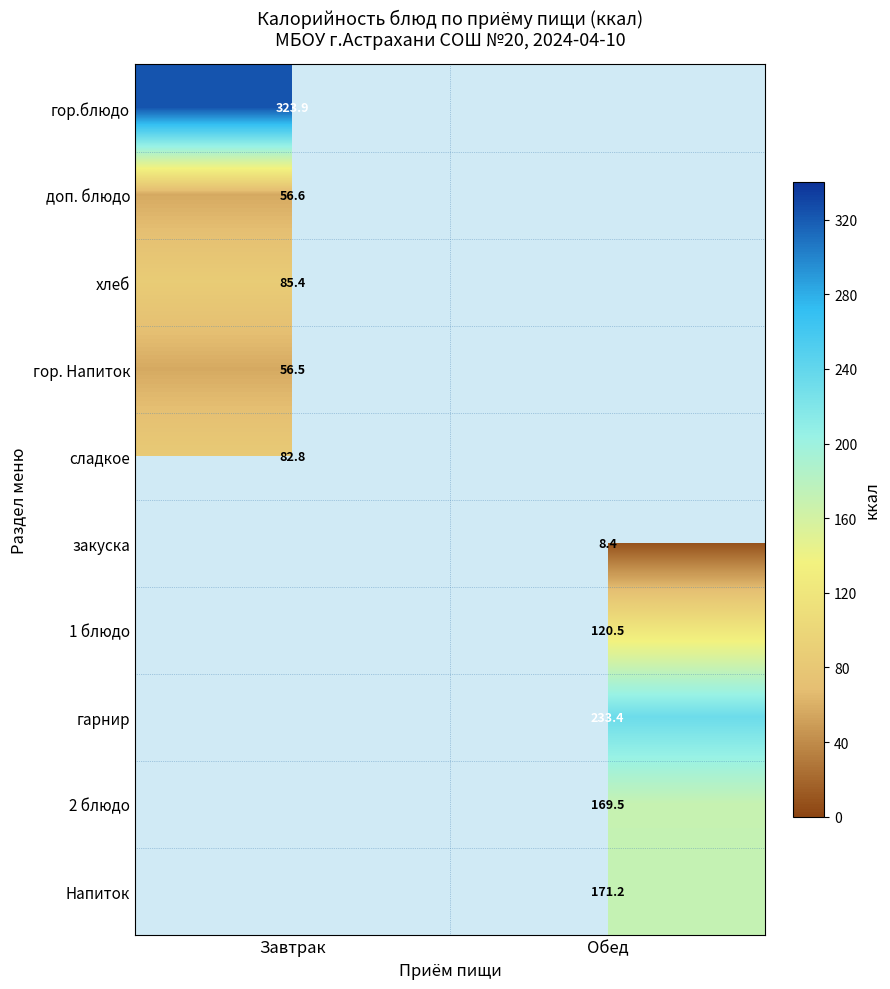

Rank the categories by 2 блюдо value from lowest to highest.

Завтрак, Обед